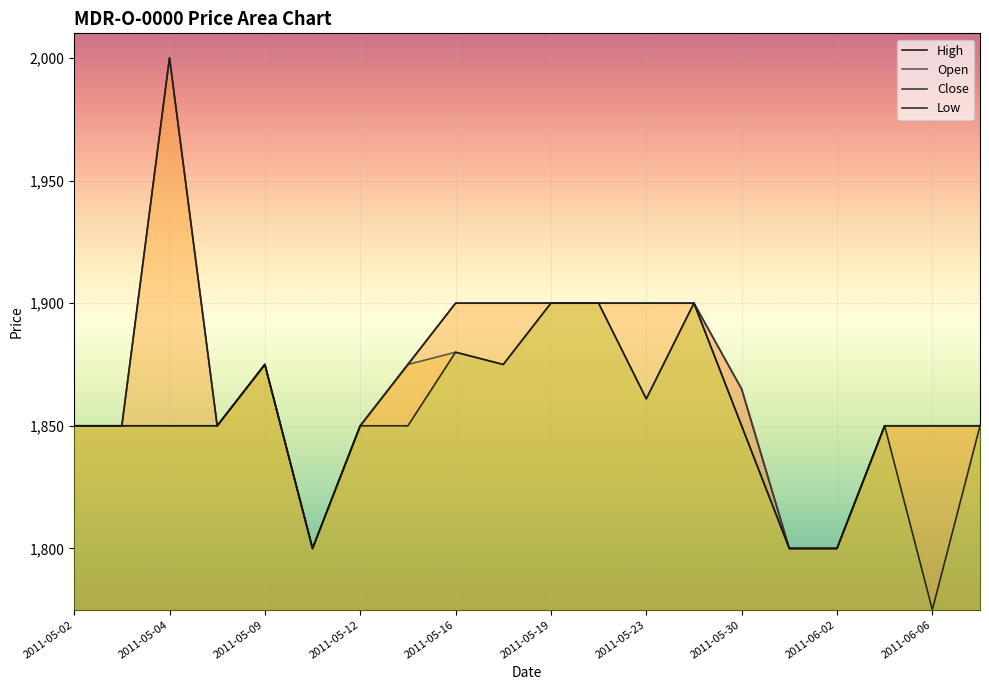

True or false: High has a value of 664 at 2011-05-03.

False